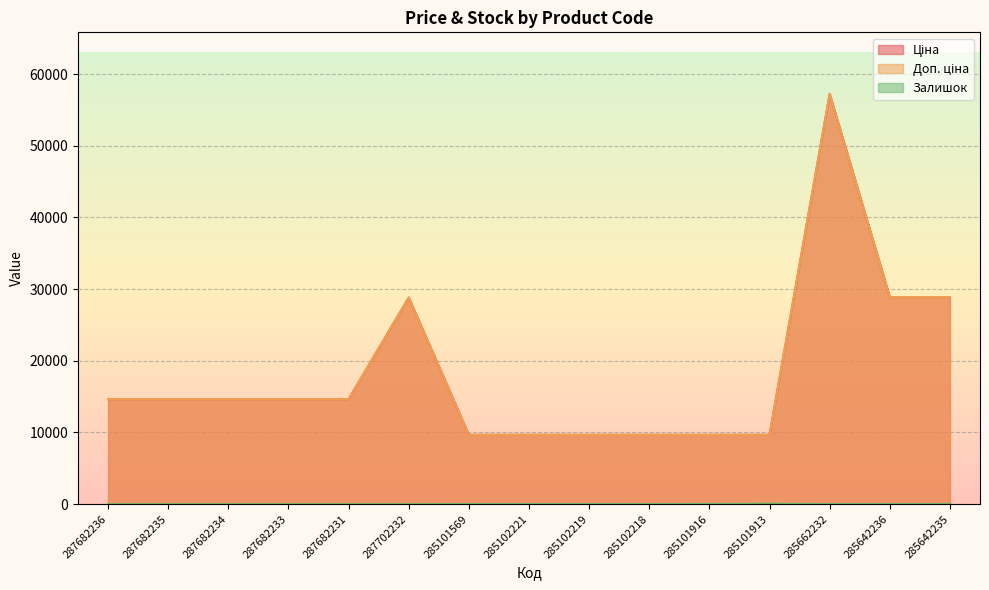

What is the difference between the second highest and minimum values in the Ціна series?

19225.6